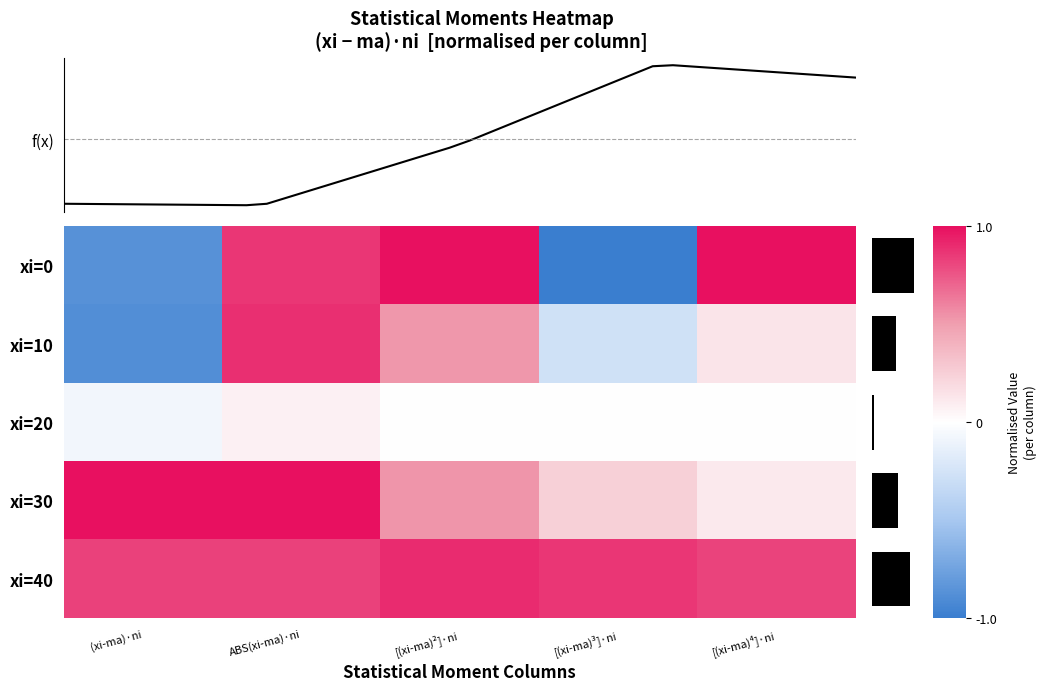

What is the sum of all xi=0 values?

1.0